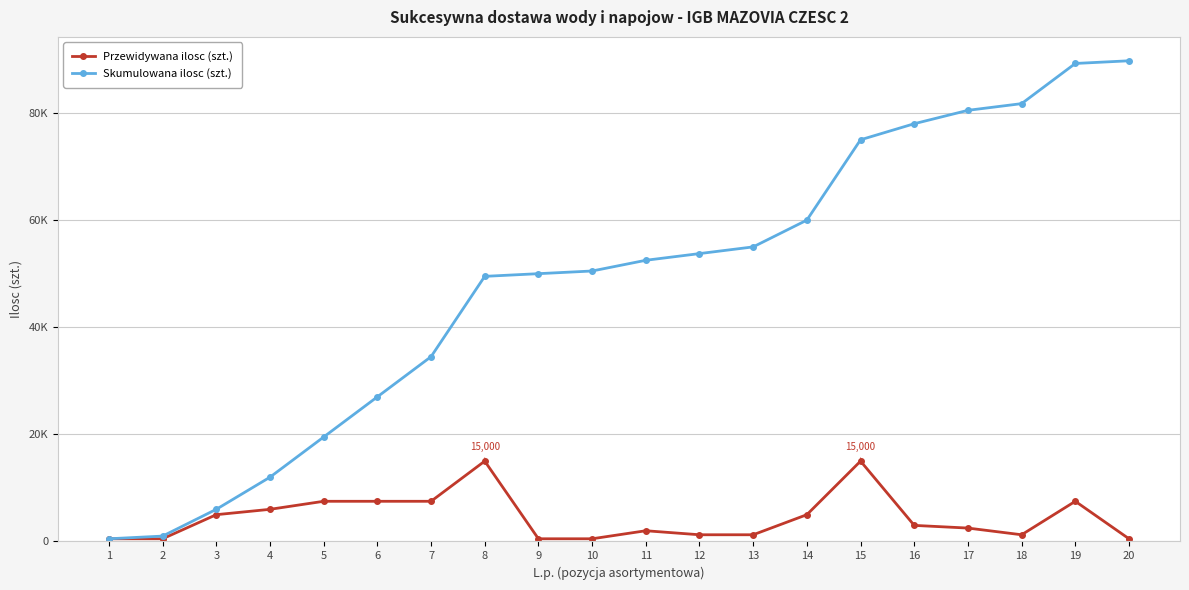

What is the value of the Przewidywana ilosc (szt.) point at the 9th from the left?

500